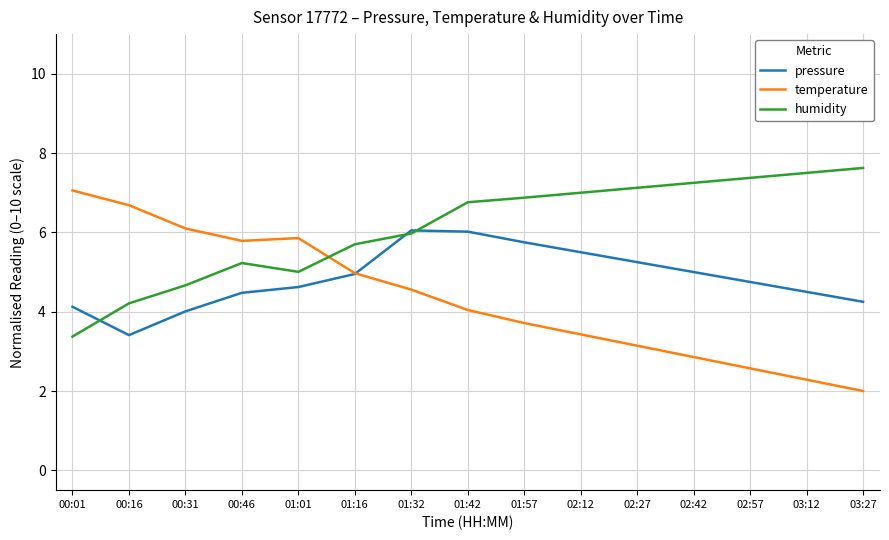

At which label is pressure closest to 4?

00:31